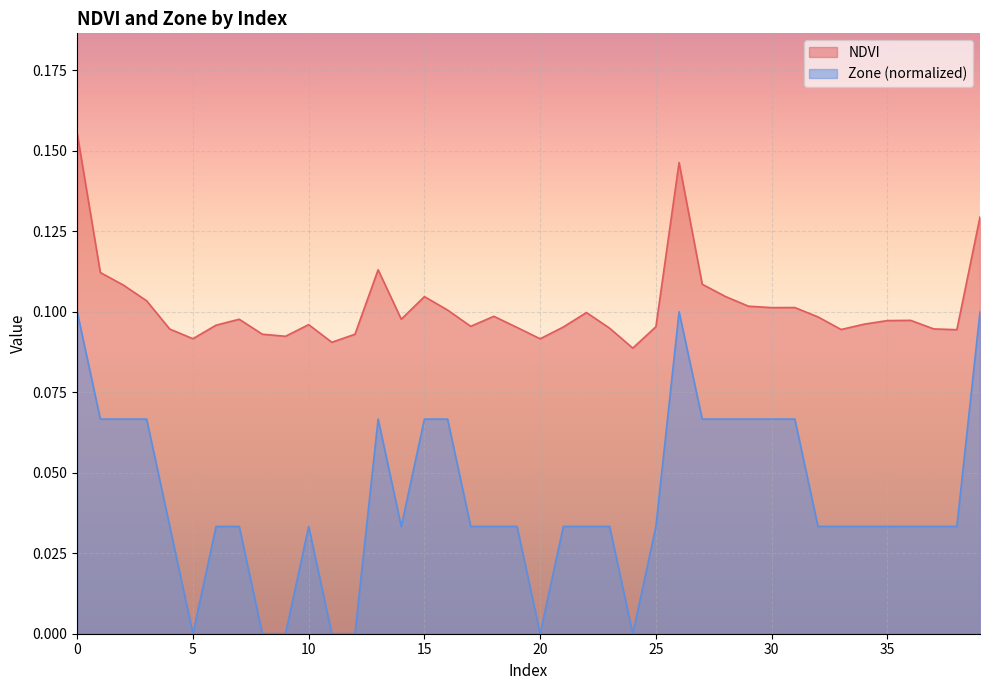

Reading right to left, transcribe all the data shown in this chart.

NDVI: 39=0.1	38=0.1	37=0.1	36=0.1	35=0.1	34=0.1	33=0.1	32=0.1	31=0.1	30=0.1	29=0.1	28=0.1	27=0.1	26=0.1	25=0.1	24=0.1	23=0.1	22=0.1	21=0.1	20=0.1	19=0.1	18=0.1	17=0.1	16=0.1	15=0.1	14=0.1	13=0.1	12=0.1	11=0.1	10=0.1	9=0.1	8=0.1	7=0.1	6=0.1	5=0.1	4=0.1	3=0.1	2=0.1	1=0.1	0=0.2
Zone: 39=0.1	38=0.0	37=0.0	36=0.0	35=0.0	34=0.0	33=0.0	32=0.0	31=0.1	30=0.1	29=0.1	28=0.1	27=0.1	26=0.1	25=0.0	24=0.0	23=0.0	22=0.0	21=0.0	20=0.0	19=0.0	18=0.0	17=0.0	16=0.1	15=0.1	14=0.0	13=0.1	12=0.0	11=0.0	10=0.0	9=0.0	8=0.0	7=0.0	6=0.0	5=0.0	4=0.0	3=0.1	2=0.1	1=0.1	0=0.1